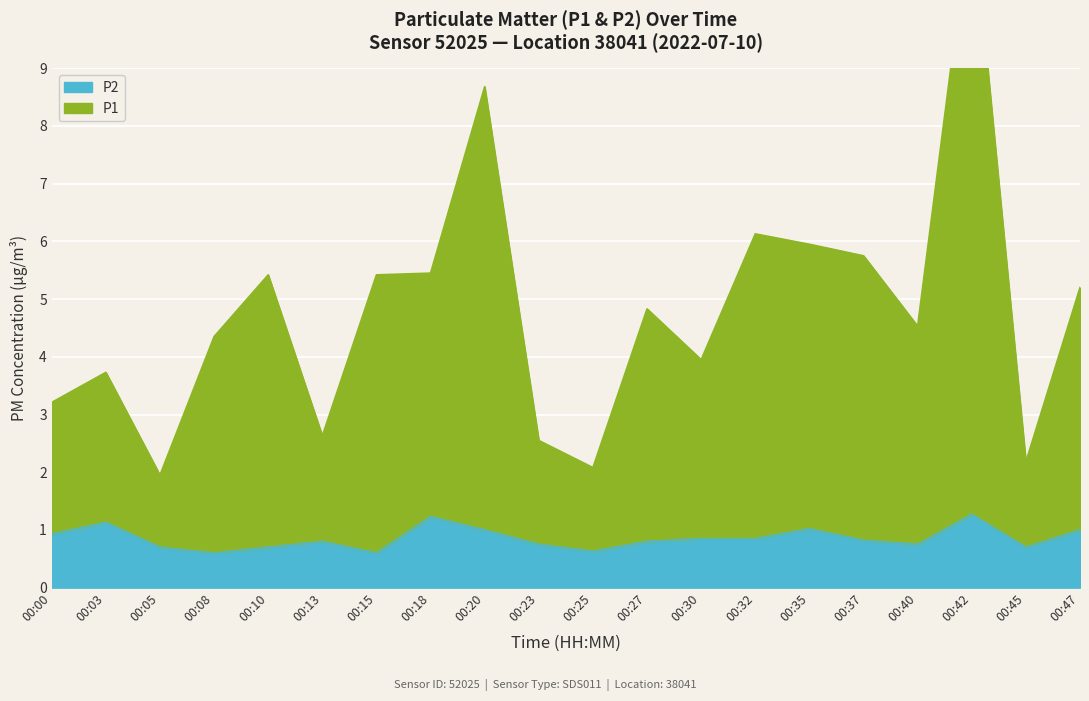

What is the maximum value for P2?

1.3